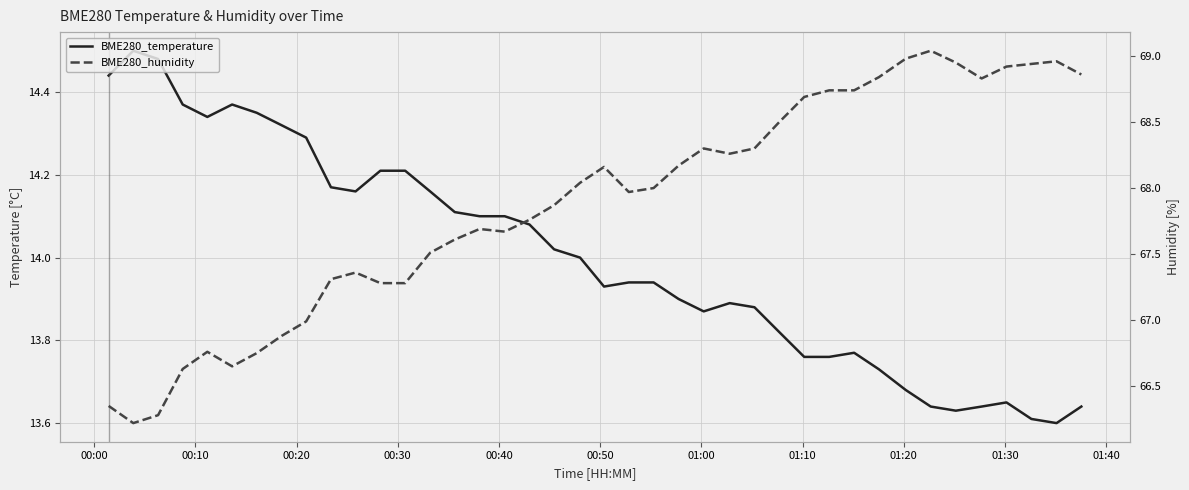

How many interior local valleys does the BME280_humidity series have?

6